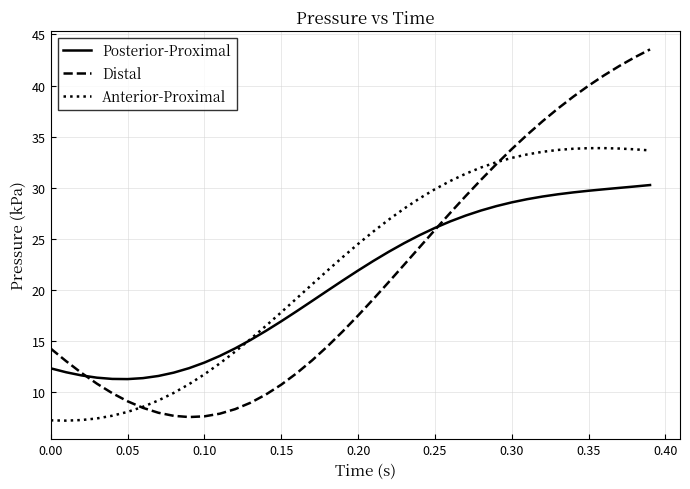

What is the lowest value of the Posterior-Proximal series?

11.3